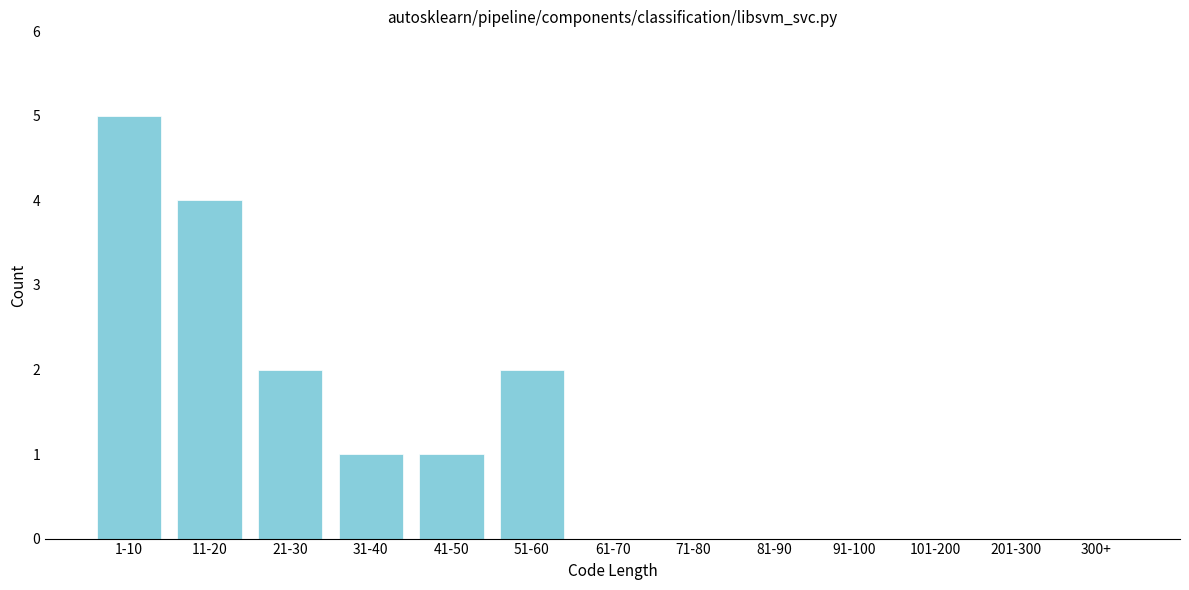

Reading left to right, transcribe all the data shown in this chart.

1-10=5	11-20=4	21-30=2	31-40=1	41-50=1	51-60=2	61-70=0	71-80=0	81-90=0	91-100=0	101-200=0	201-300=0	300+=0